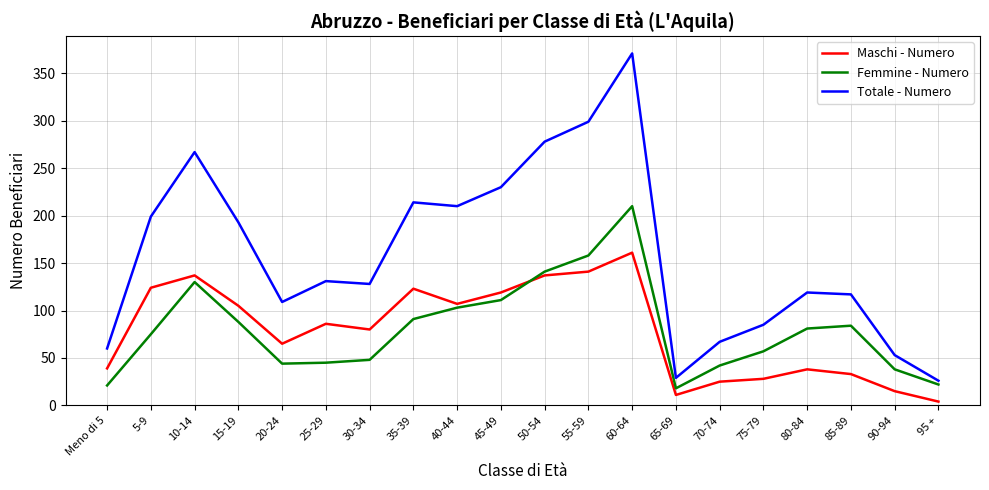

Which series has the largest range (max minus min)?

Totale - Numero